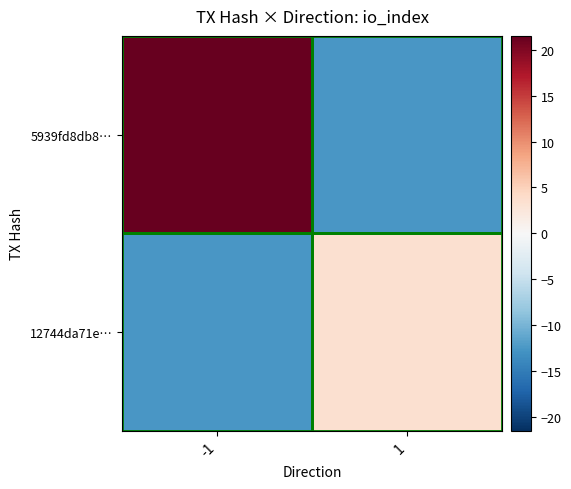

Between -1 and 1, which series saw the biggest shift?

5939fd8db8…